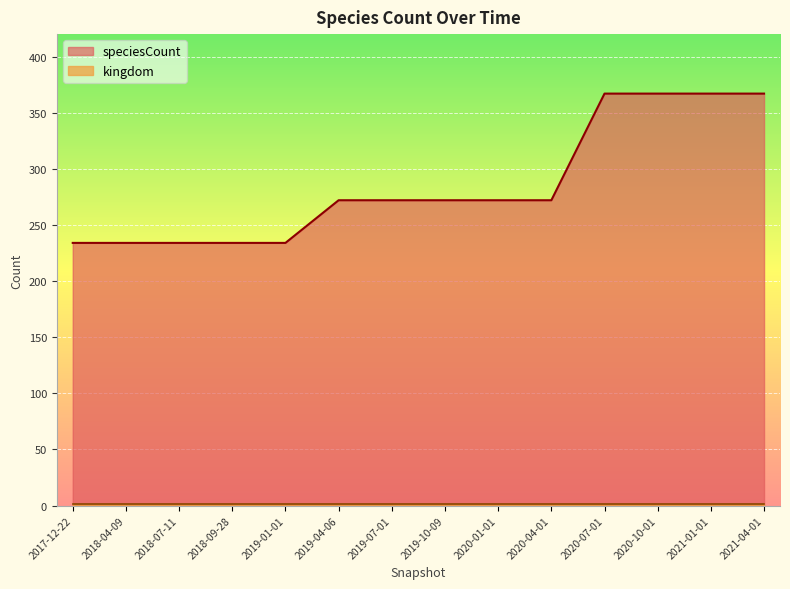

What is the label of the 10th point from the left?

2020-04-01